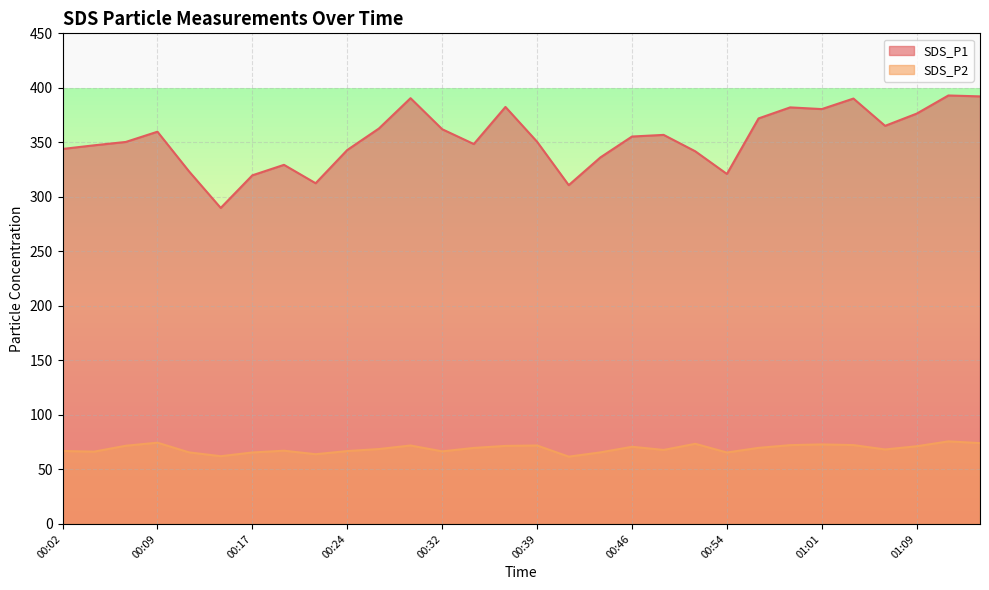

True or false: SDS_P2 and SDS_P1 cross at least once.

False